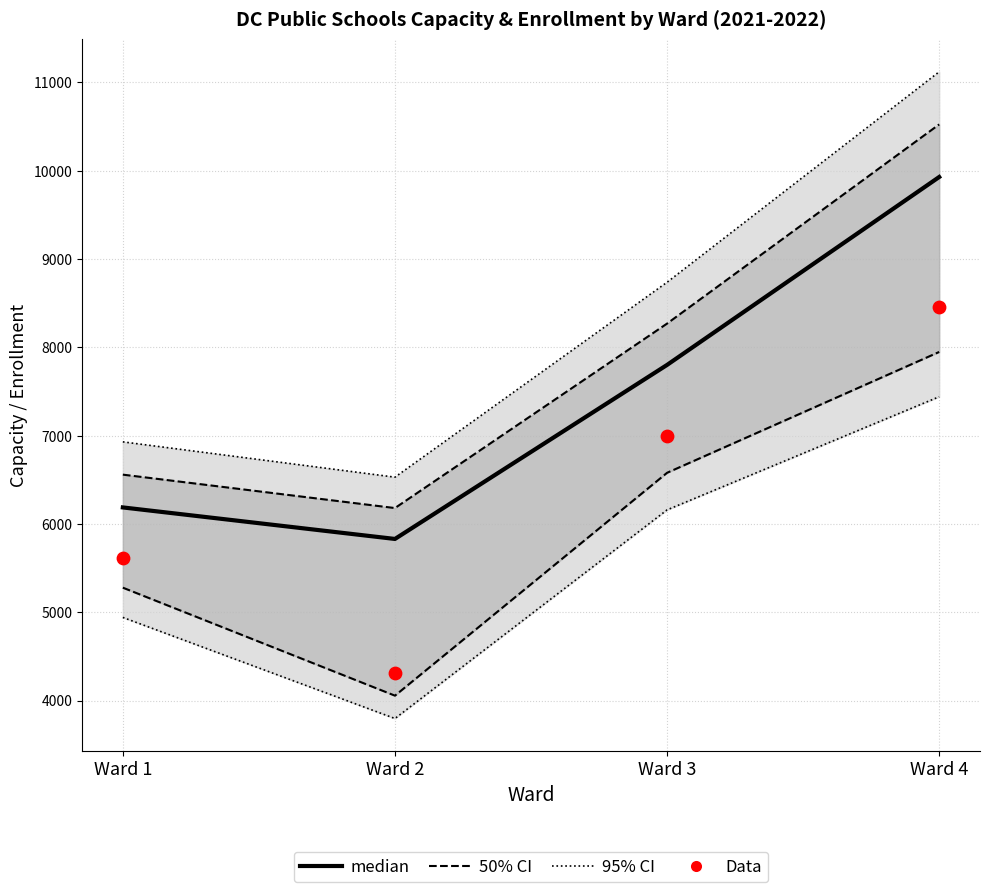

Which series has the largest total across all categories?

95% CI